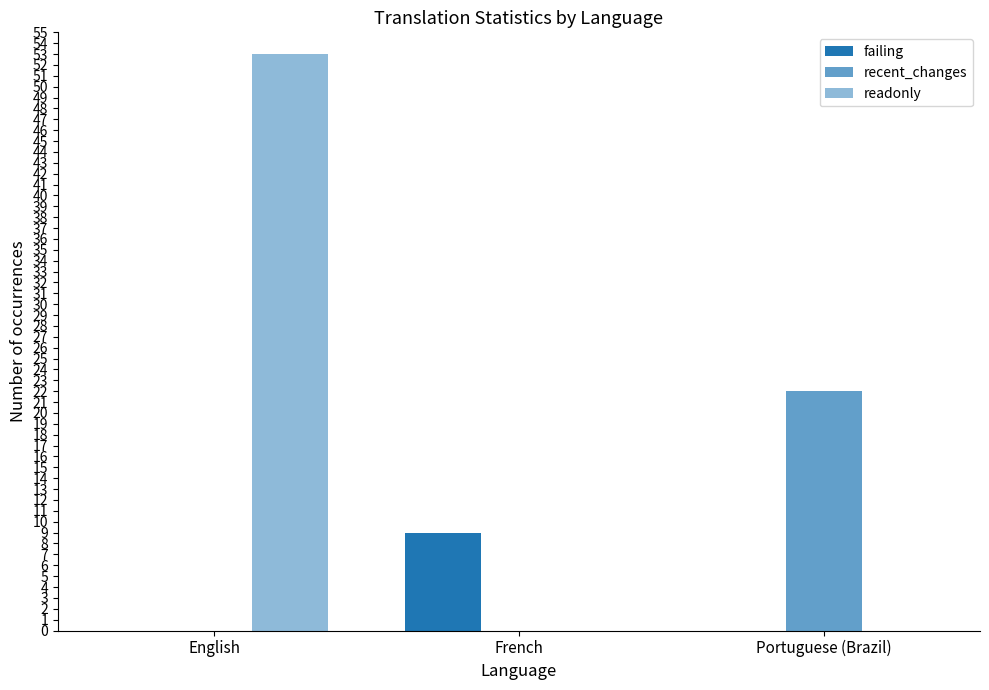

How many groups of bars are there?

3